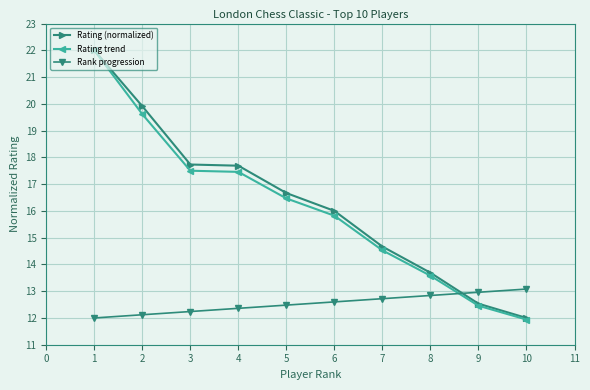

Which series has the largest range (max minus min)?

Rating trend